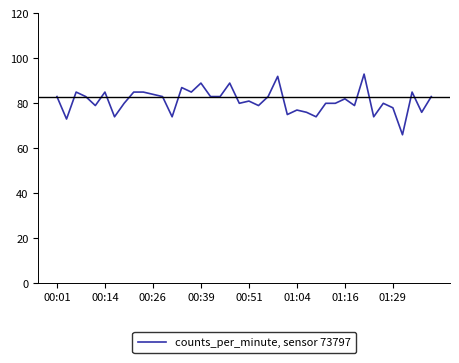

What is the difference between the maximum and minimum values?

27